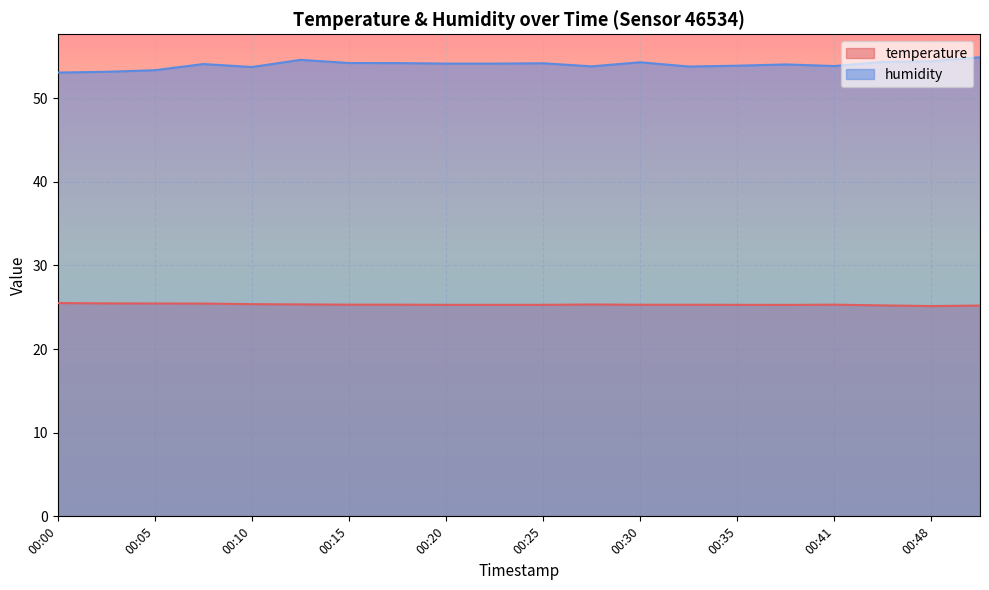

Reading left to right, what are all the values shown in this chart?

temperature: 25.5	25.5	25.4	25.4	25.4	25.3	25.3	25.3	25.3	25.3	25.3	25.3	25.3	25.3	25.3	25.3	25.3	25.2	25.1	25.2
humidity: 53.1	53.1	53.3	54.1	53.7	54.6	54.2	54.2	54.1	54.1	54.2	53.8	54.3	53.8	53.9	54.0	53.8	54.3	54.4	54.9